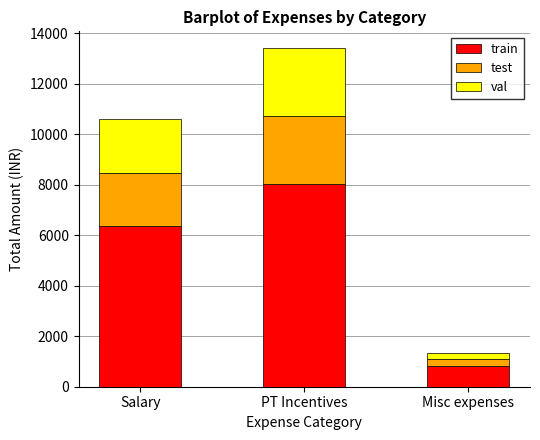

At which label does train reach its peak?

PT Incentives